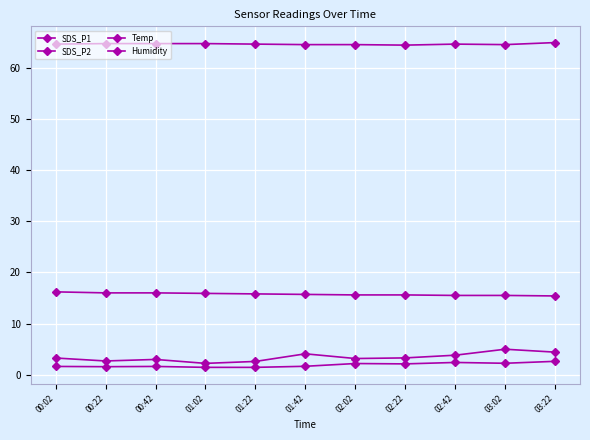

Is it true that SDS_P2 equals 3.7 at 02:42?

False